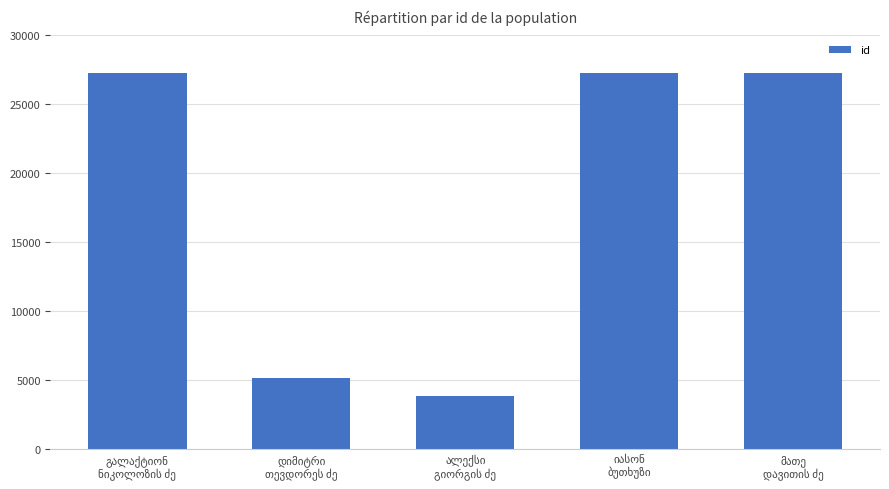

What is the value of the 3rd bar from the left?

3813